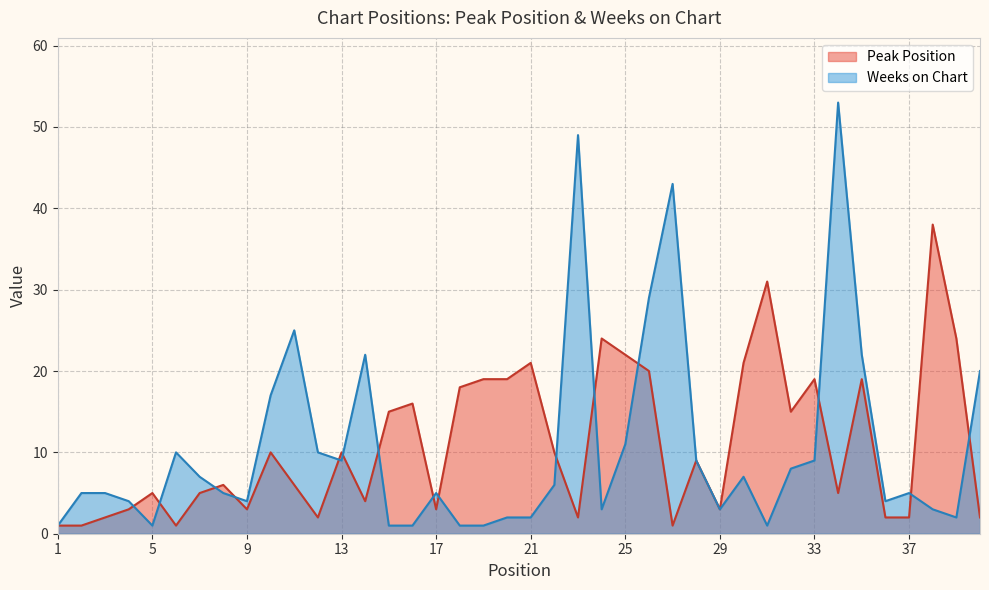

How many lines are shown in the chart?

2